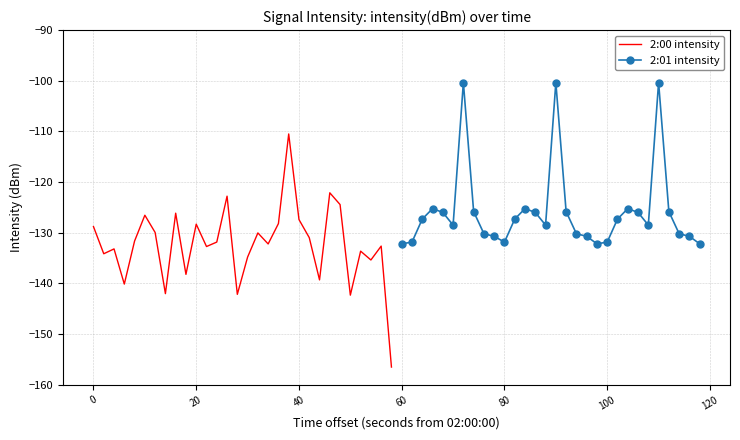

What is the highest value of the 2:01 intensity series?

-100.4